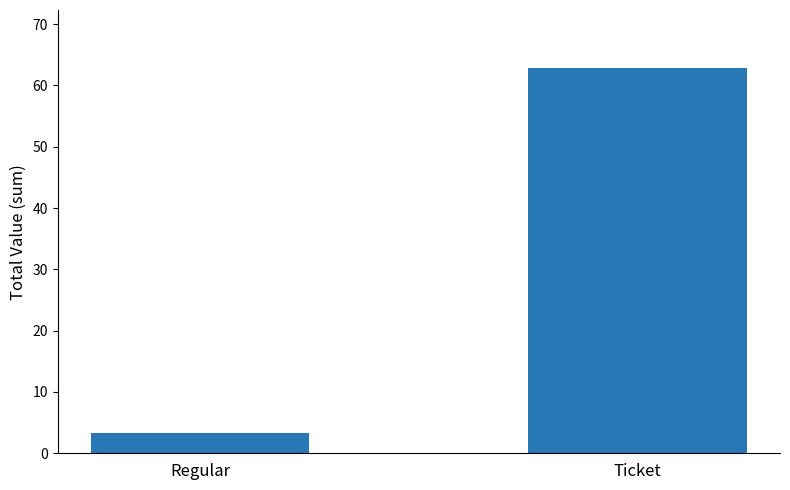

Reading right to left, transcribe all the data shown in this chart.

Ticket=62.9	Regular=3.3